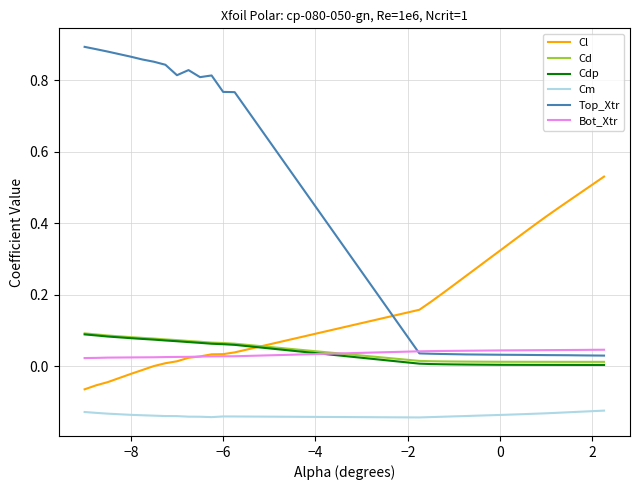

Which series has the widest spread of values?

Top_Xtr